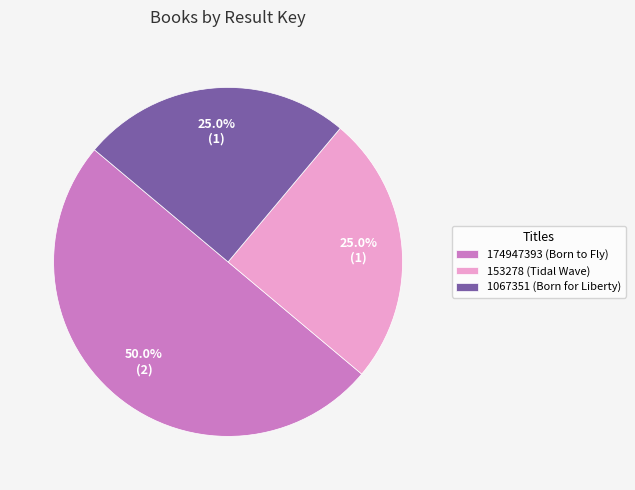

What portion of the pie excludes 153278 (Tidal Wave)?

75.0%